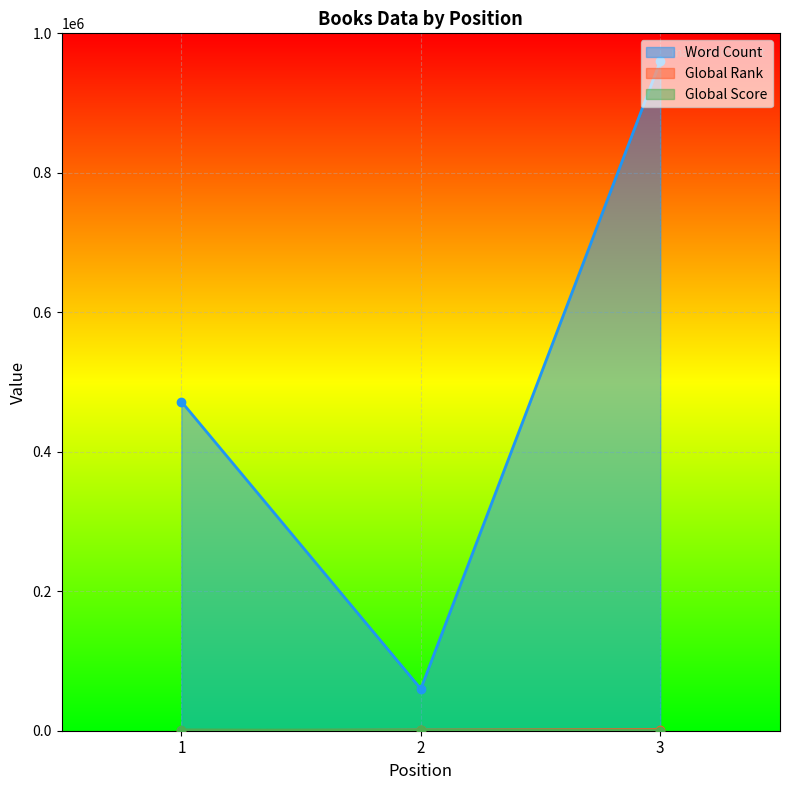

At 1, list the series in order from smallest to largest.

Global Rank, Global Score, Word Count